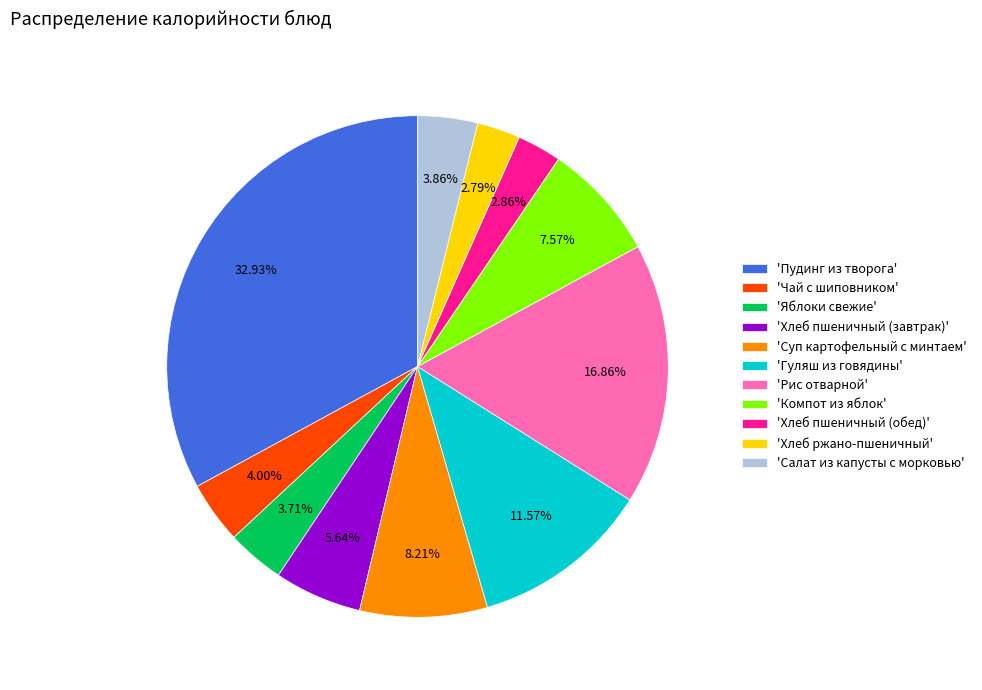

Does any single category account for the majority?

No